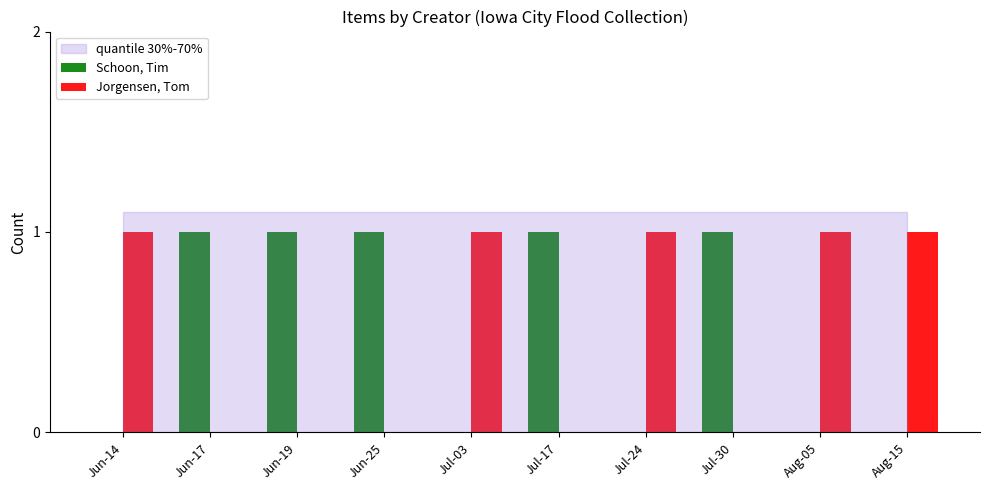

The Schoon, Tim series shows 0 at Jul-03. True or false?

True